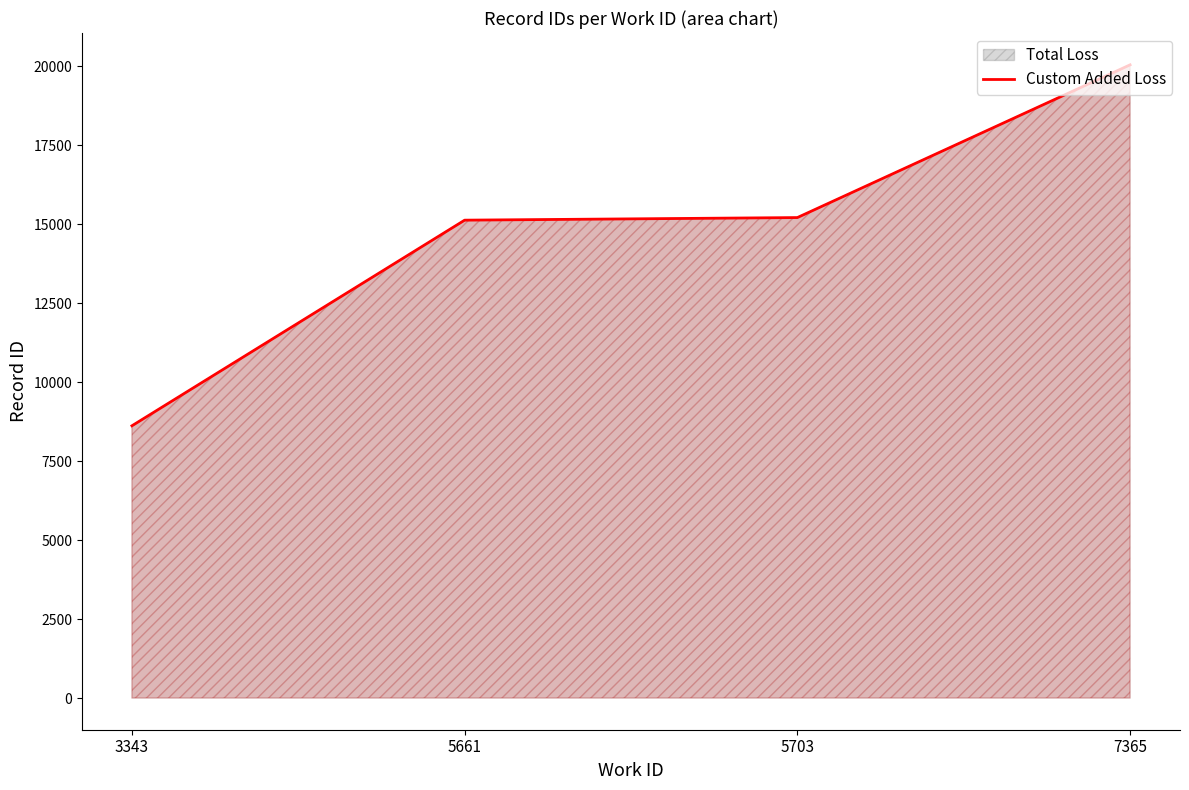

At which category does the chart reach its minimum across all series?

3343